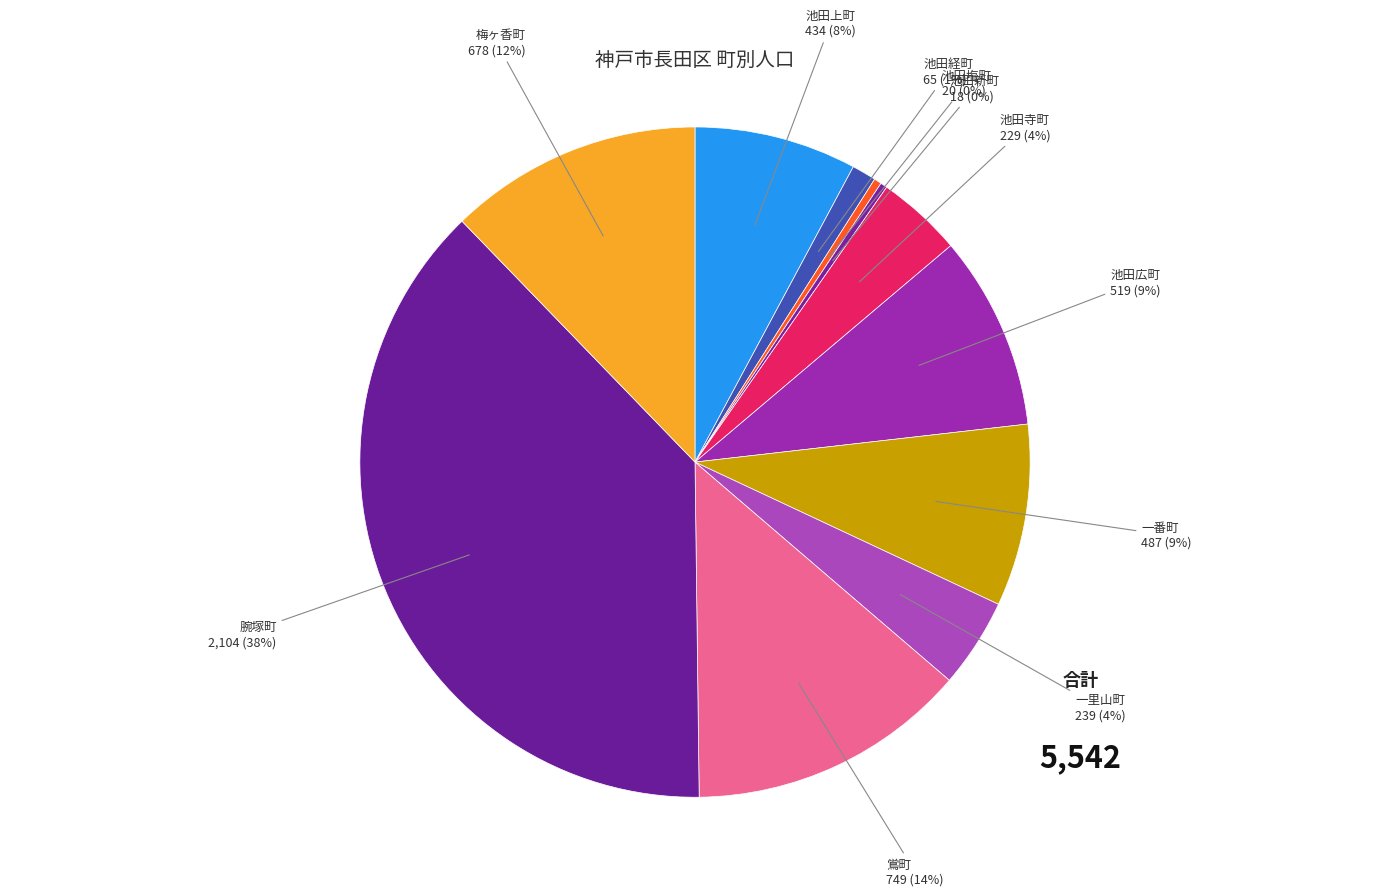

Approximately how many times larger is the value at 池田寺町 compared to 鴬町?

0.3